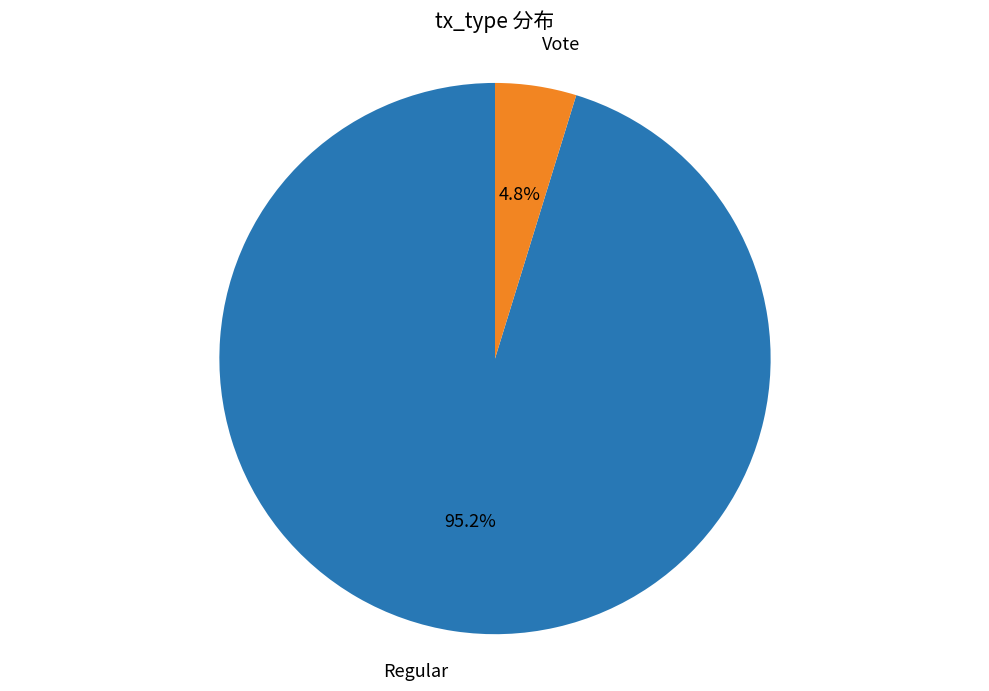

Is the sum of Regular and Vote greater than half?

Yes